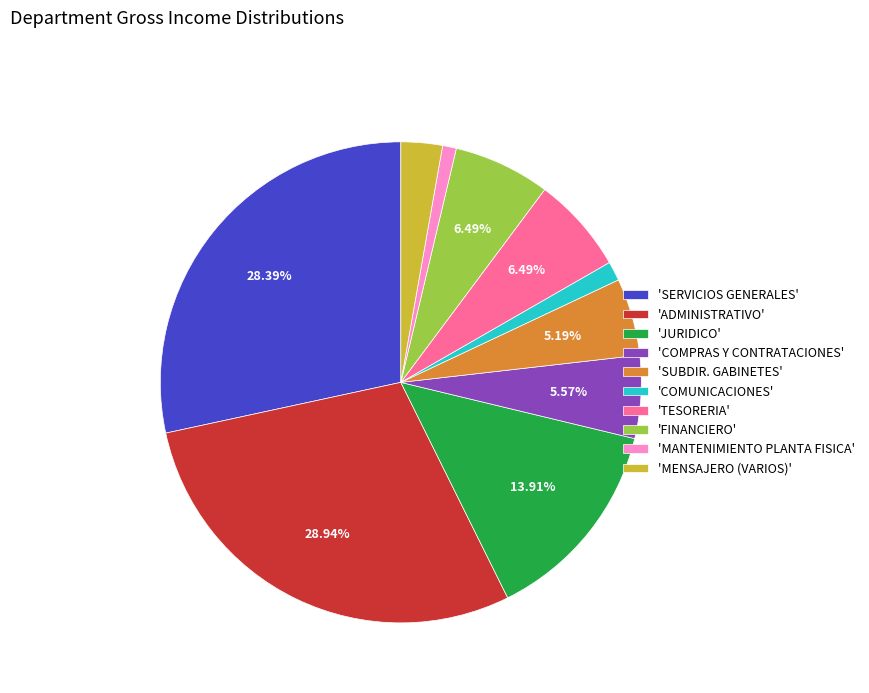

Combined, do 'MENSAJERO (VARIOS)' and 'JURIDICO' account for over 50%?

No